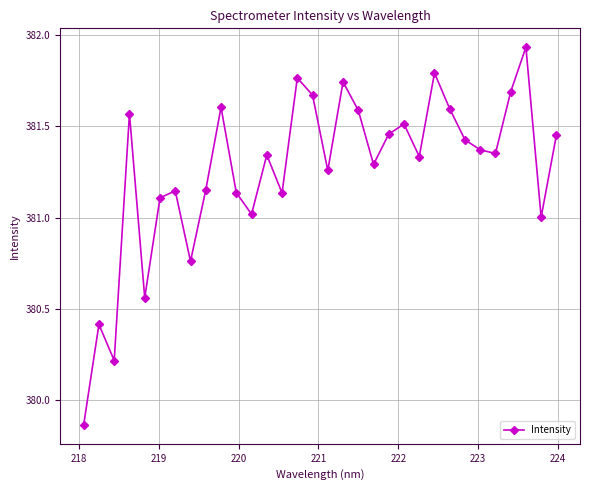

How many interior local valleys (lower than both neighbors) does the data have?

10